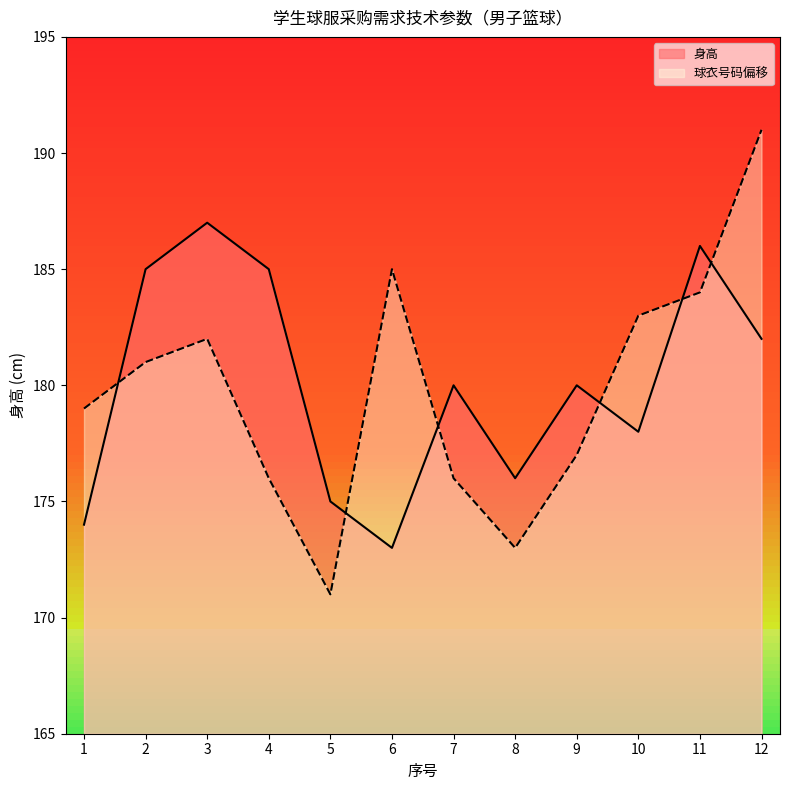

What value does the 身高 series have at 3, to the nearest 10?

190